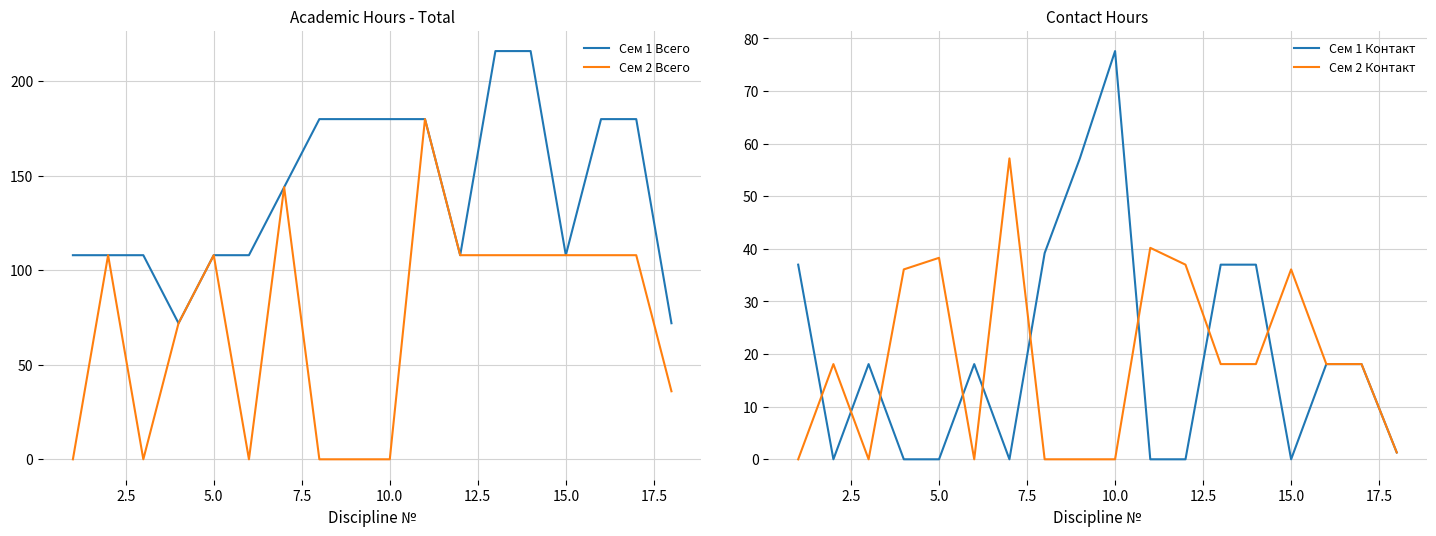

True or false: Сем 1 Всего and Сем 2 Всего intersect in this chart.

False